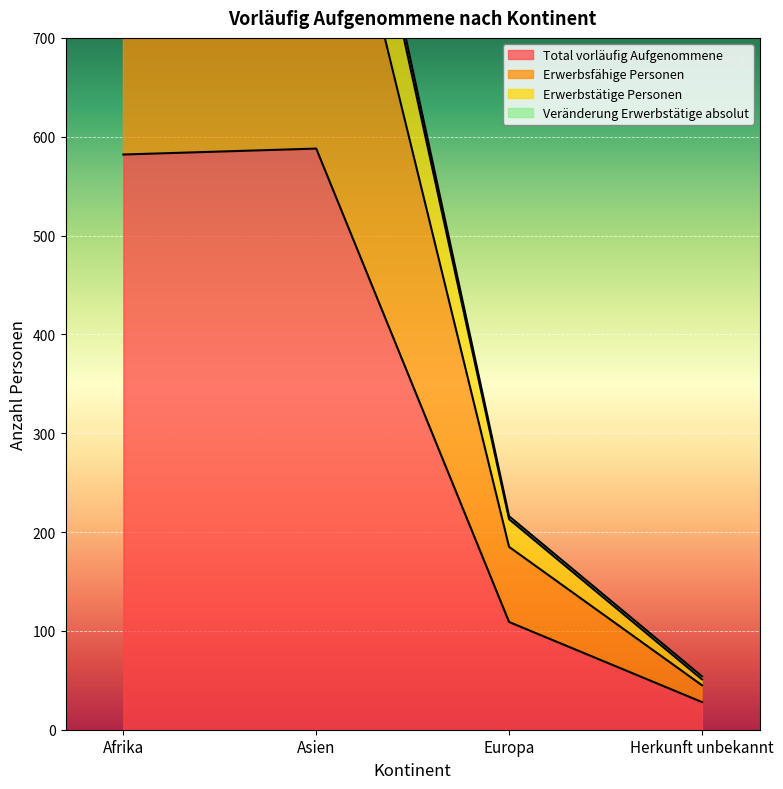

True or false: Erwerbsfähige Personen and Erwerbstätige Personen cross at least once.

False